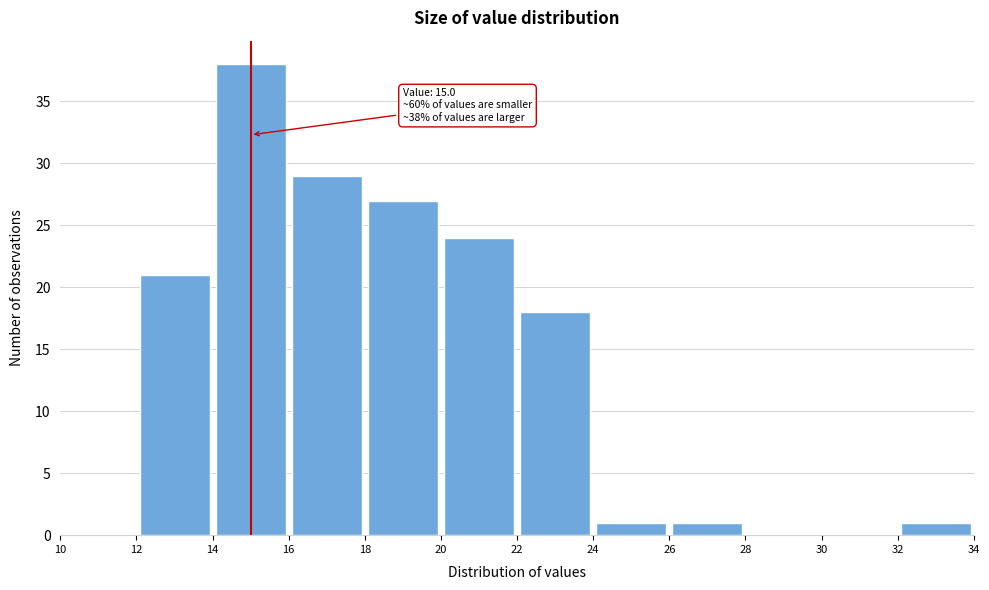

Which range on the x-axis has the tallest bar?

14 to 16